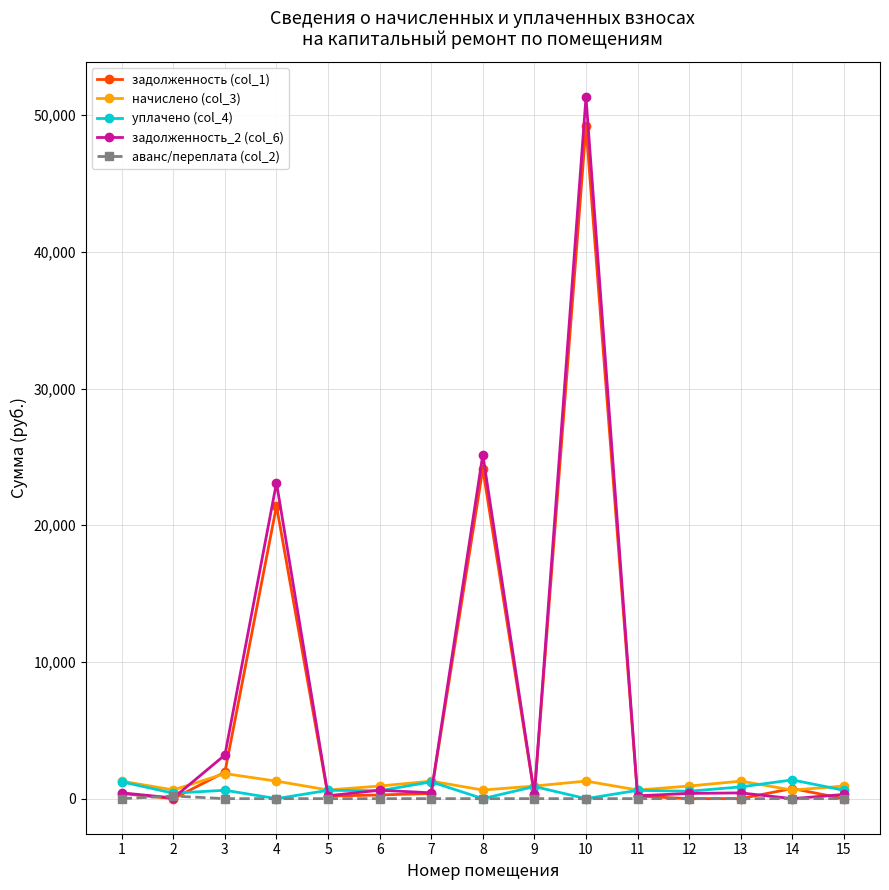

Count the number of data series in this chart.

5